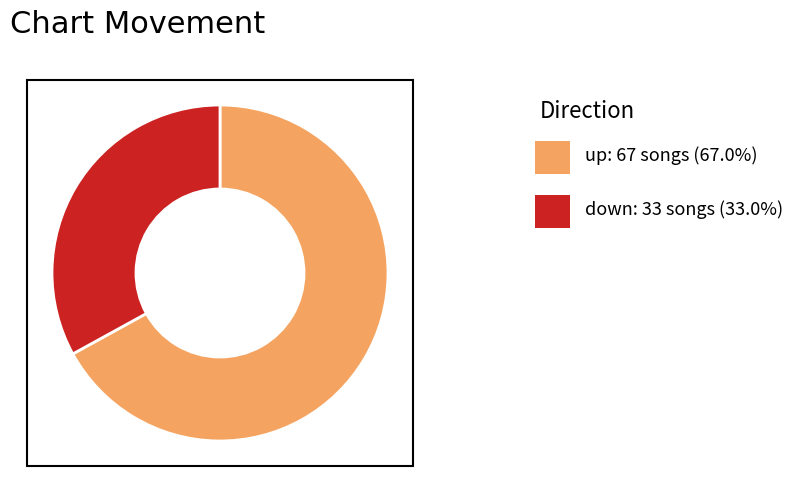

Is there a majority slice in this chart?

Yes